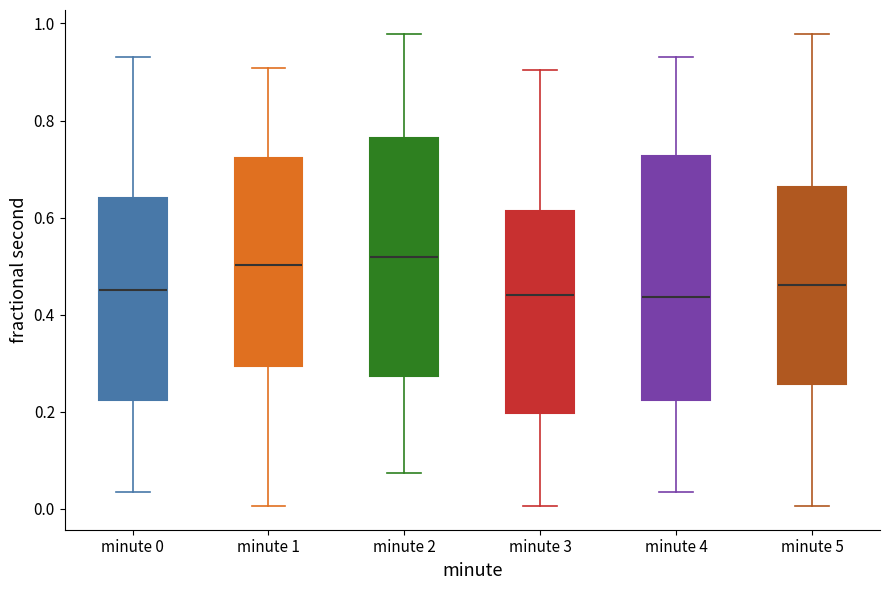

Where does the lower whisker of the box for minute 0 end on the y-axis? The values are not printed on the chart, so give them approximately, as read against the axis.

0.04